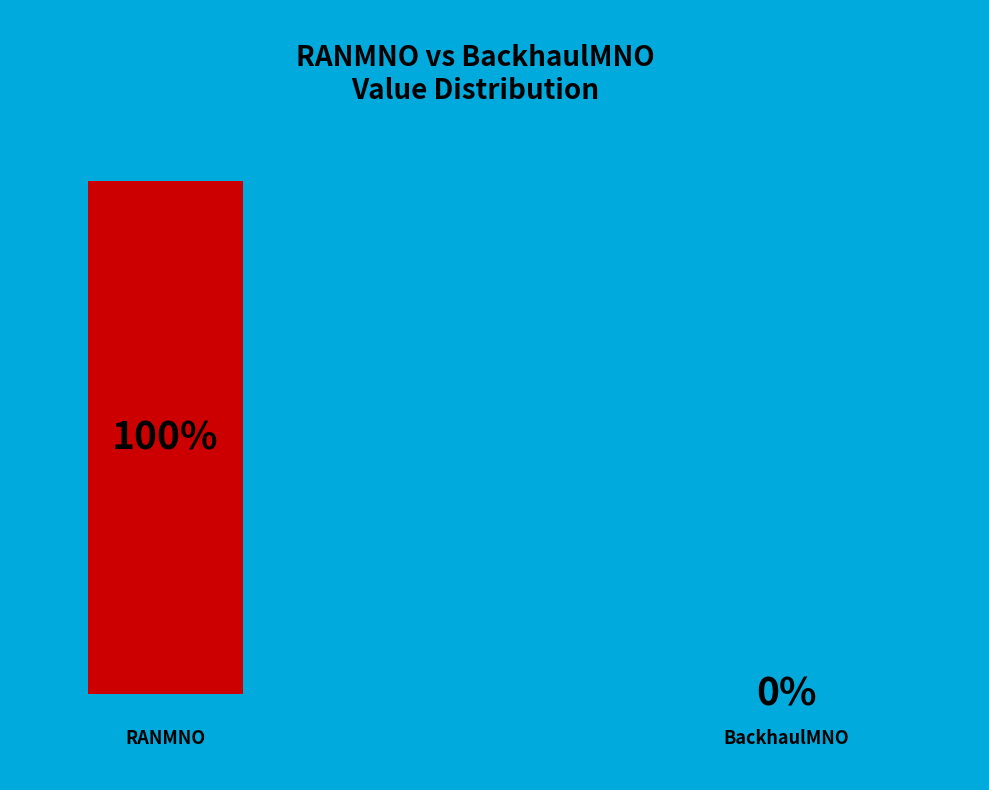

What is the smallest slice in the pie chart?

BackhaulMNO